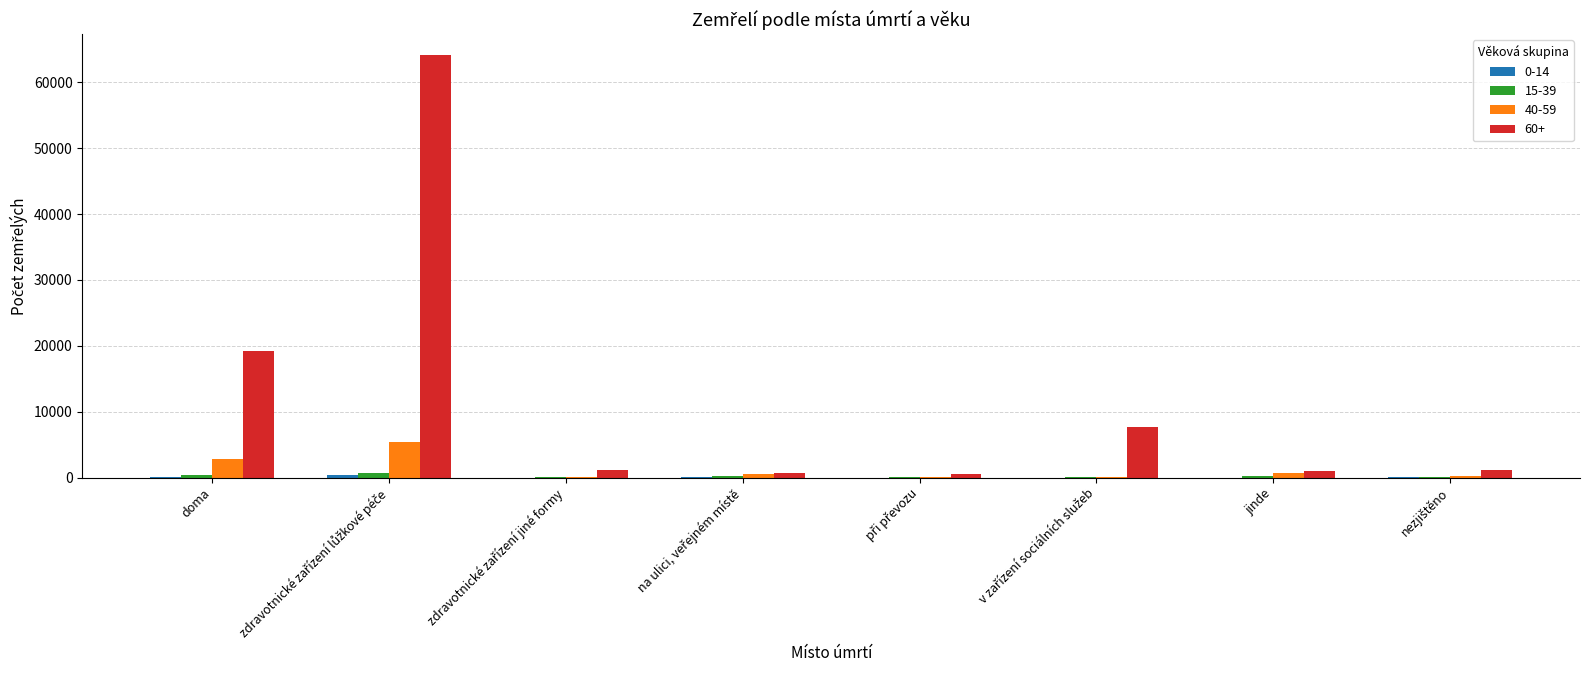

Which series has the largest total across all categories?

60+